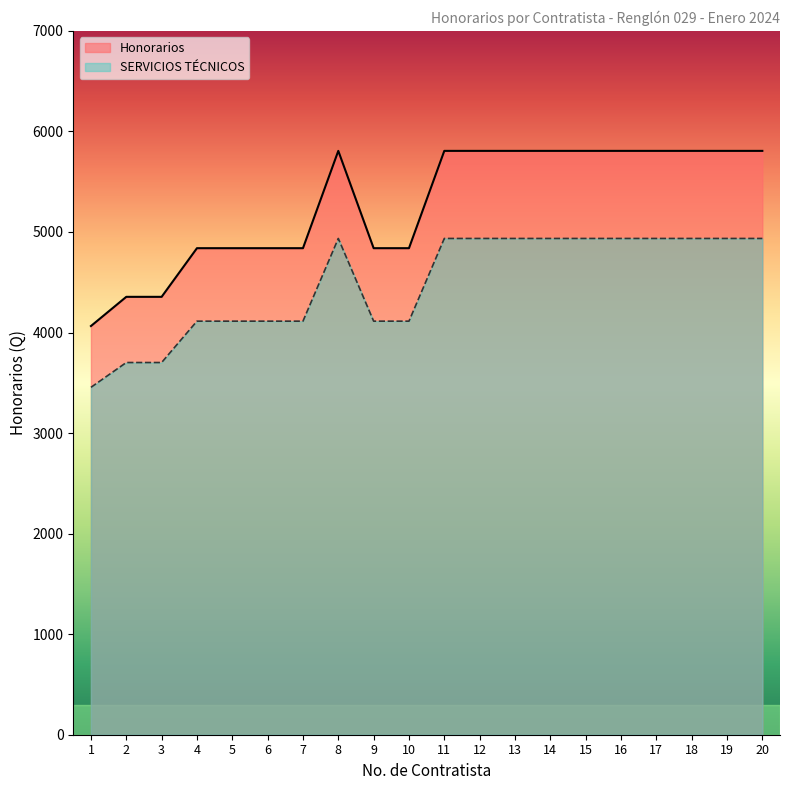

Between 6 and 12, which series saw the biggest shift?

Honorarios